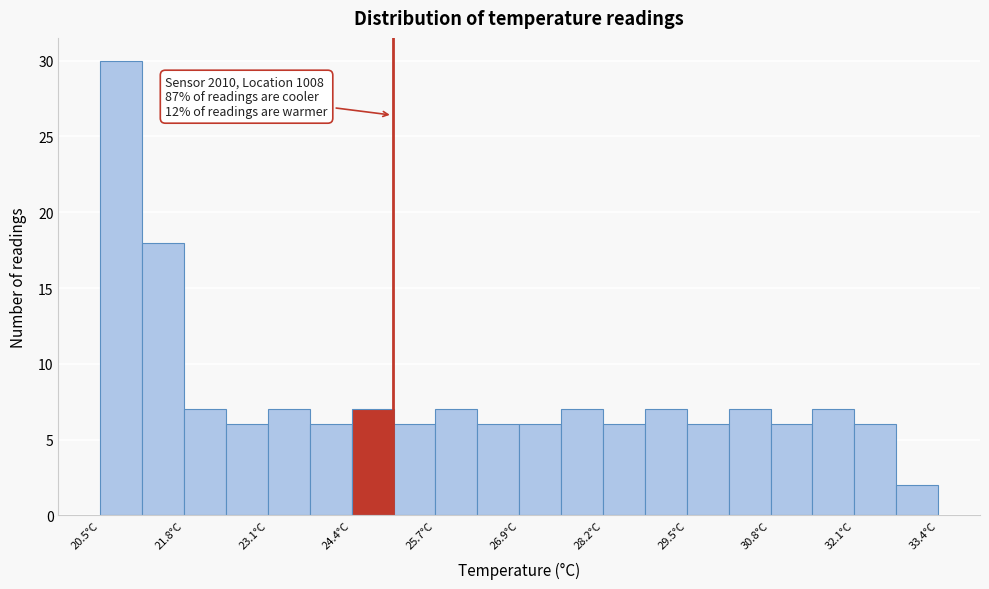

Read against the x-axis, roughly where is the centre of the tallest bar?

20.8